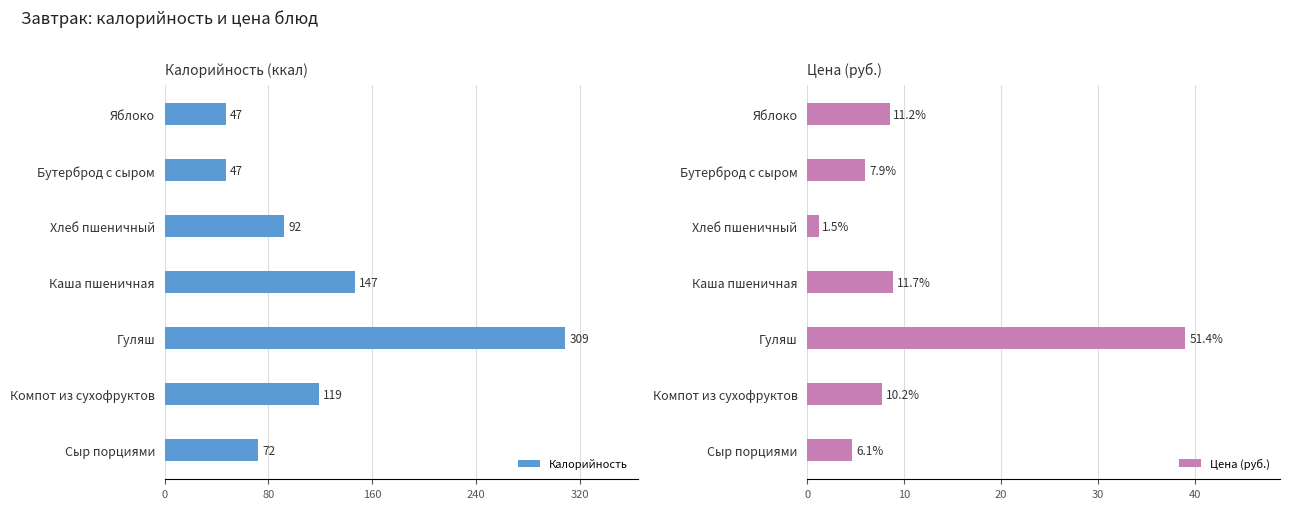

What is the sum of all Калорийность values?

833